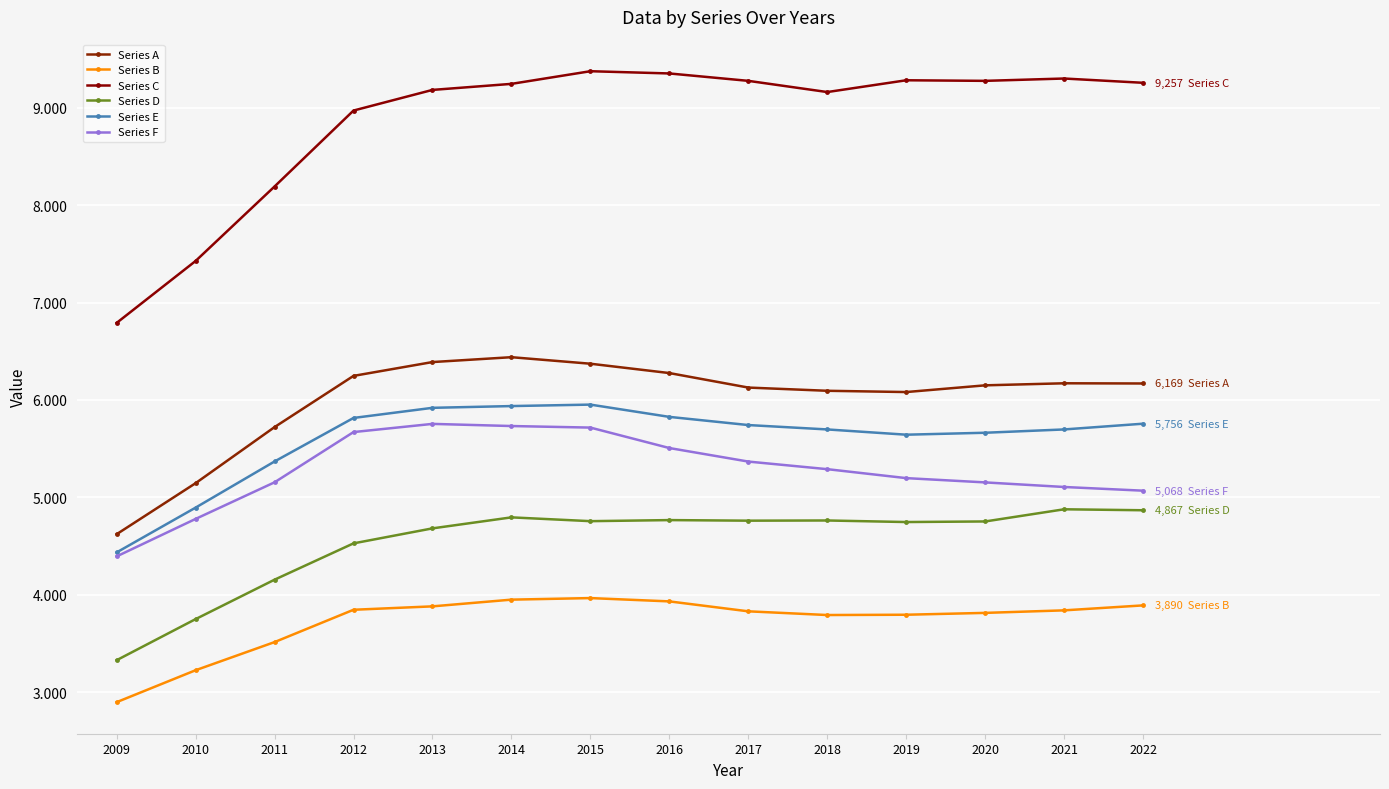

True or false: Series C has a value of 8192 at 2011.

True